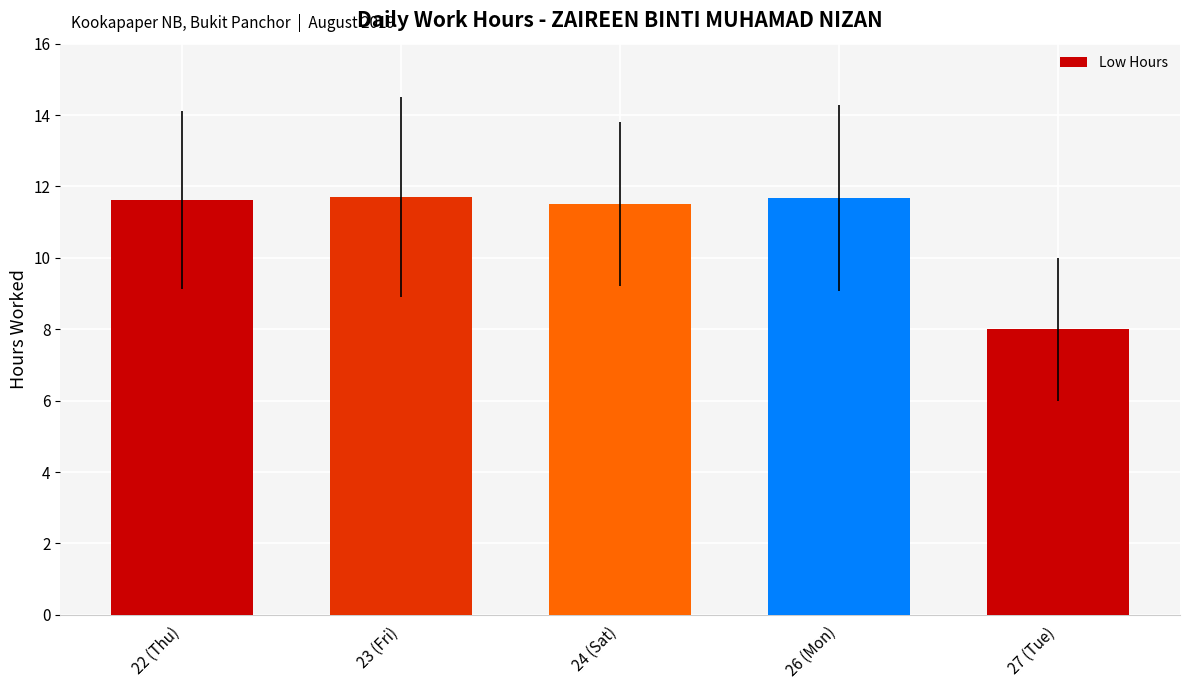

What is the label of the 4th bar from the right?

23 (Fri)